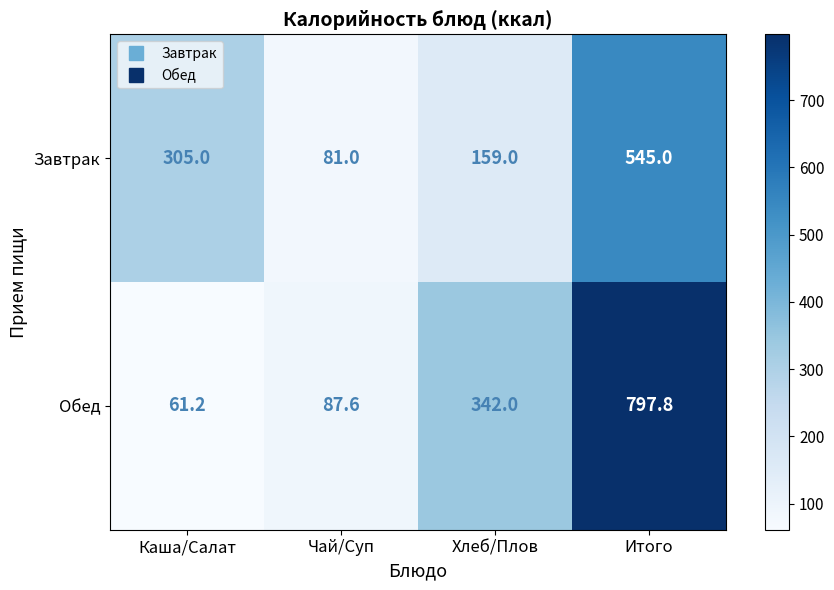

Which series changed the most between Чай/Суп and Хлеб/Плов?

Обед